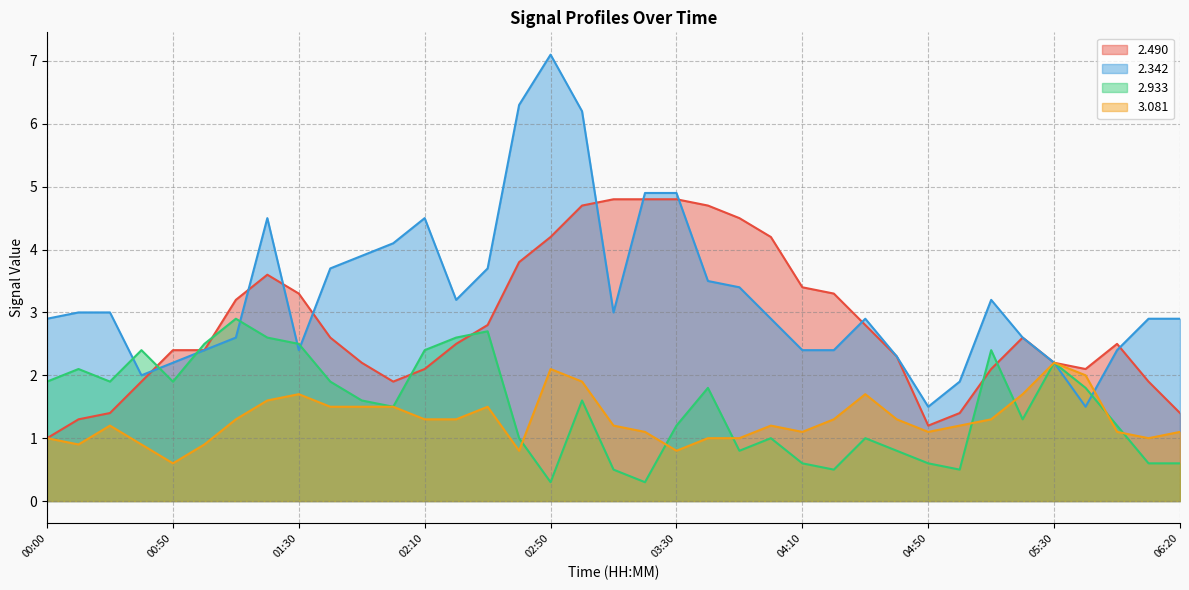

What is the total value across all series at 22?

9.7